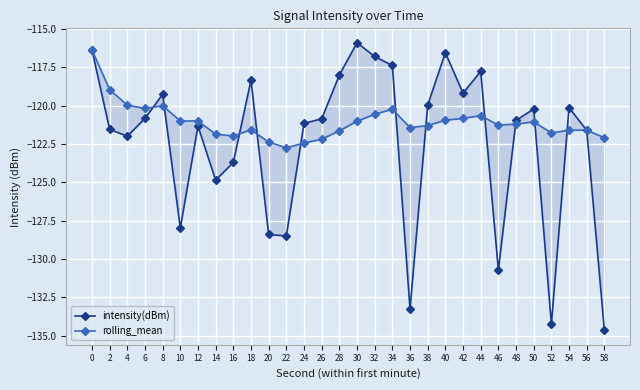

Which label corresponds to the smallest value in the chart?

58